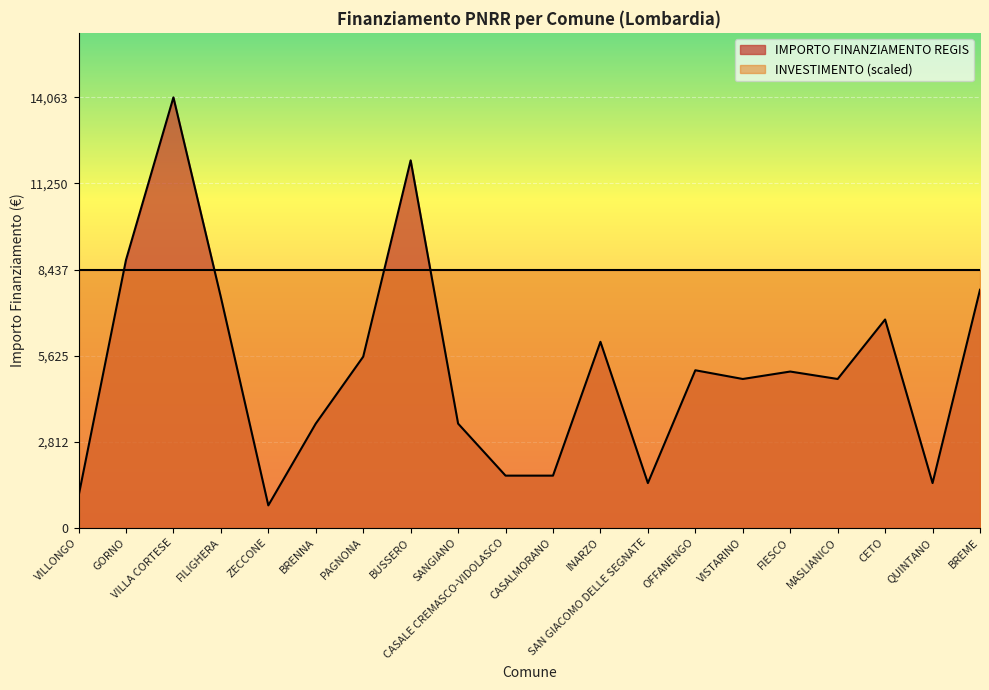

Does the chart display data point markers on the line(s)?

No